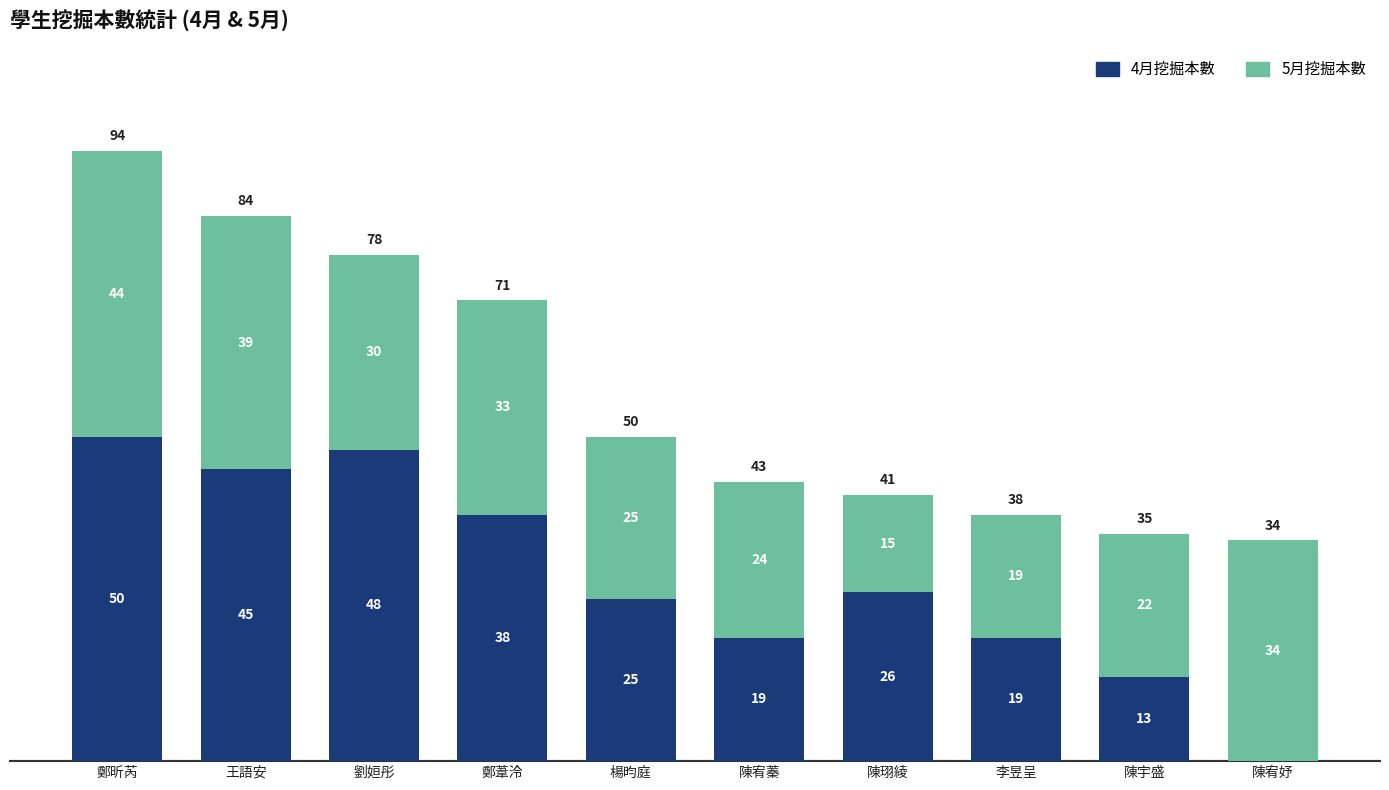

What is the total value across all series at 李昱呈?

38